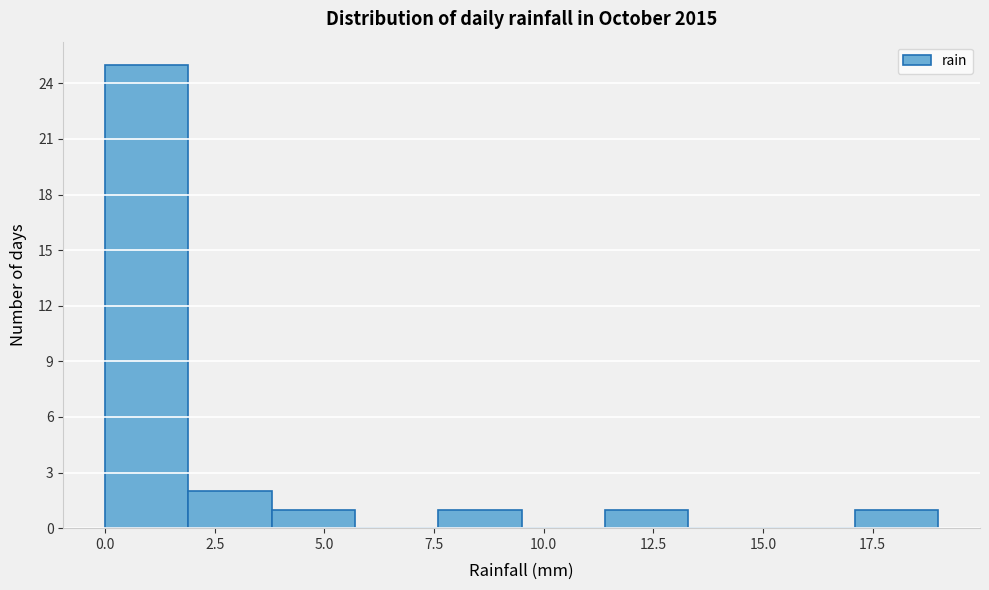

Read against the x-axis, roughly where is the centre of the tallest bar?

1.0